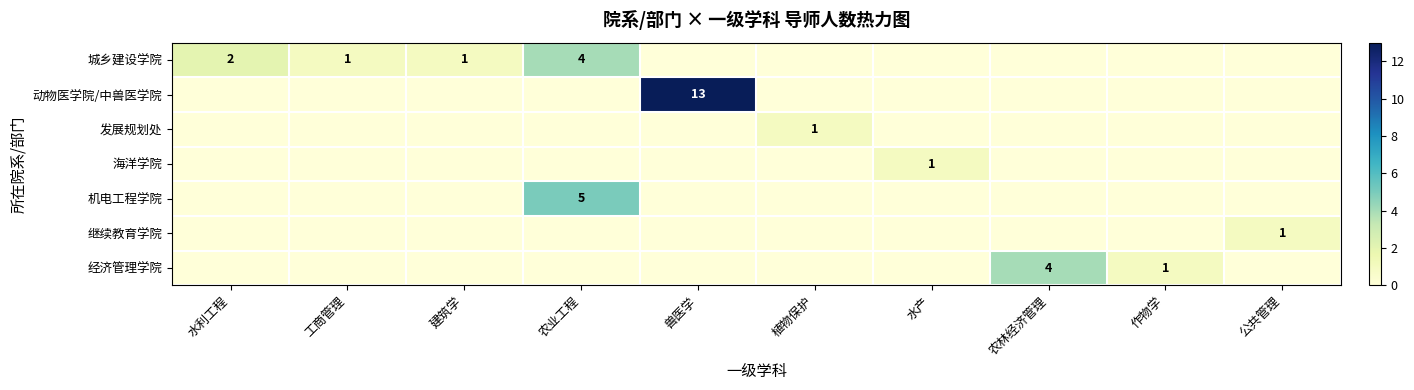

True or false: 动物医学院/中兽医学院 has a value of 20 at 兽医学.

False